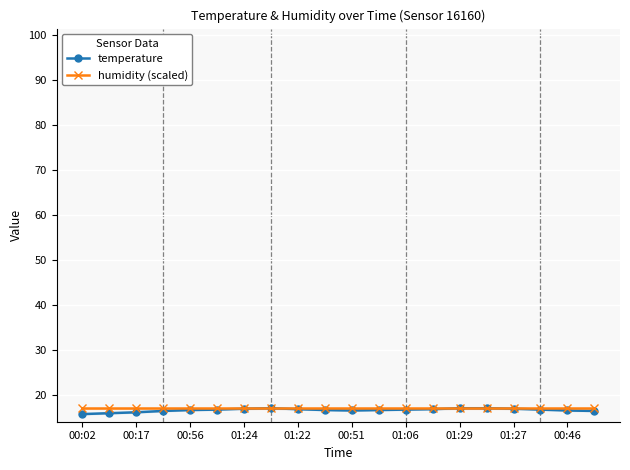

What is the sum of all humidity (scaled) values?

339.7